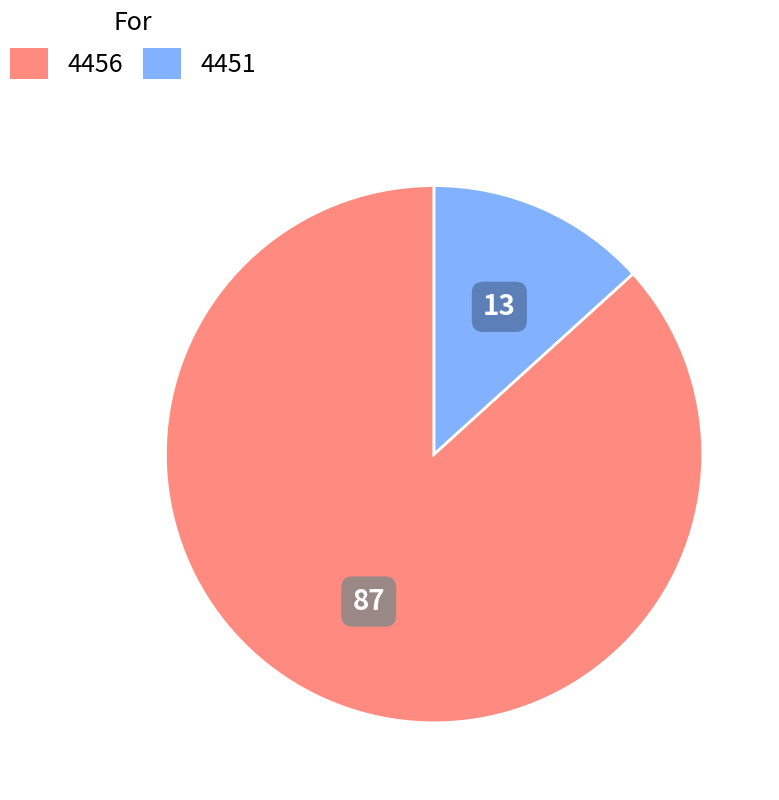

The 4451 slice represents 20% of the pie. True or false?

False